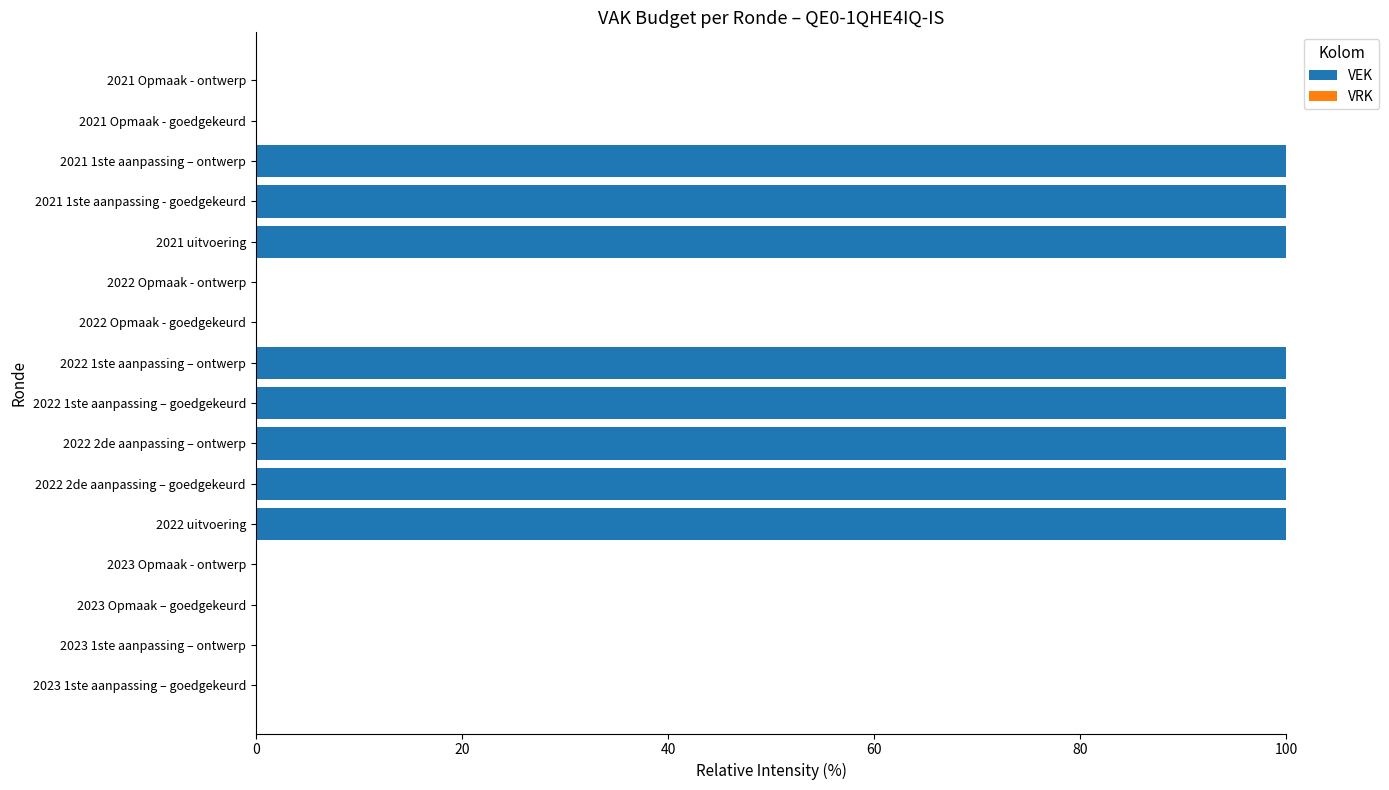

Reading top to bottom, extract all data points from this chart.

2021 Opmaak - ontwerp=0	2021 Opmaak - goedgekeurd=0	2021 1ste aanpassing – ontwerp=100	2021 1ste aanpassing - goedgekeurd=100	2021 uitvoering=100	2022 Opmaak - ontwerp=0	2022 Opmaak - goedgekeurd=0	2022 1ste aanpassing – ontwerp=100	2022 1ste aanpassing – goedgekeurd=100	2022 2de aanpassing – ontwerp=100	2022 2de aanpassing – goedgekeurd=100	2022 uitvoering=100	2023 Opmaak - ontwerp=0	2023 Opmaak – goedgekeurd=0	2023 1ste aanpassing – ontwerp=0	2023 1ste aanpassing – goedgekeurd=0